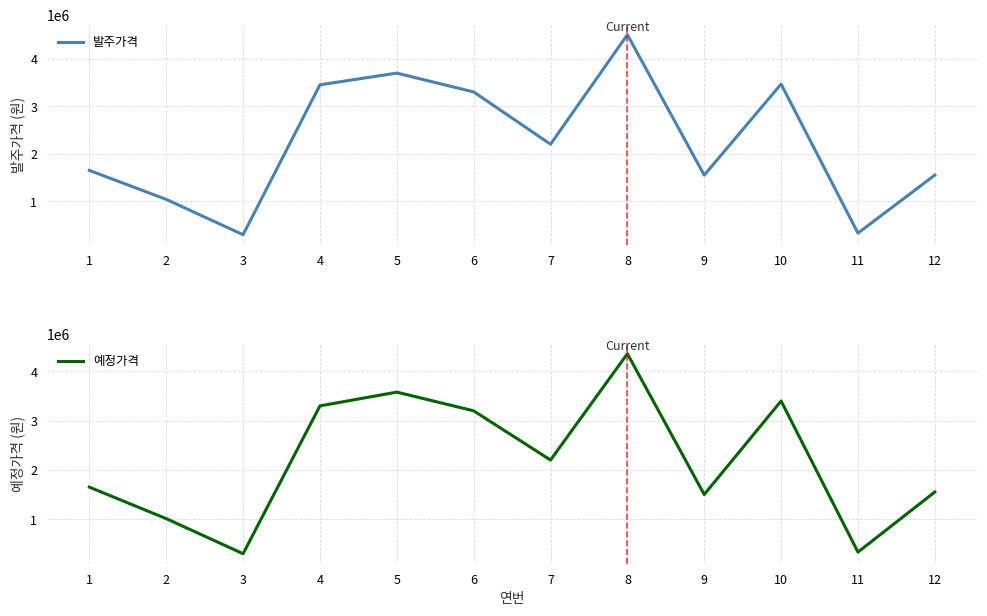

At how many categories does at least one series exceed 1733634?

6